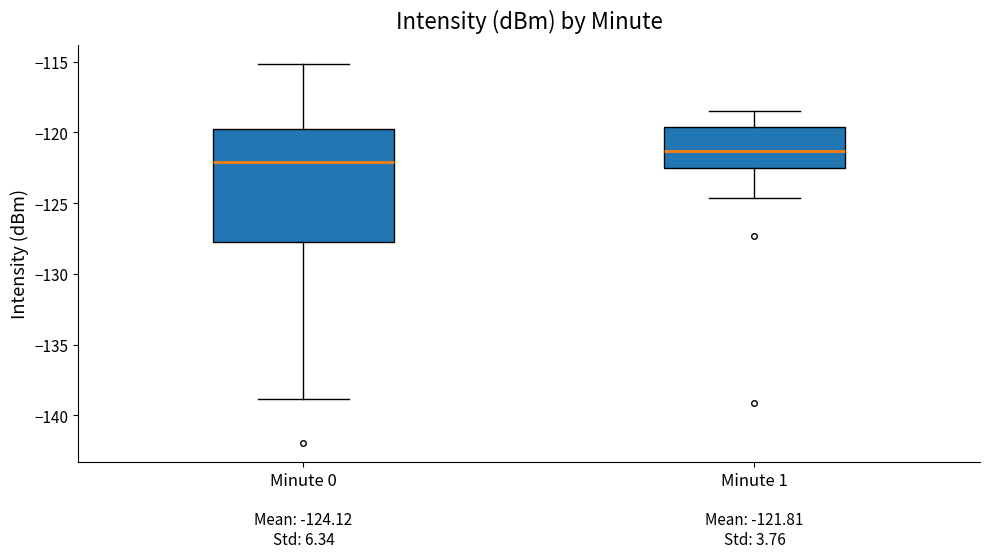

Which box has the lowest median line?

Minute 0